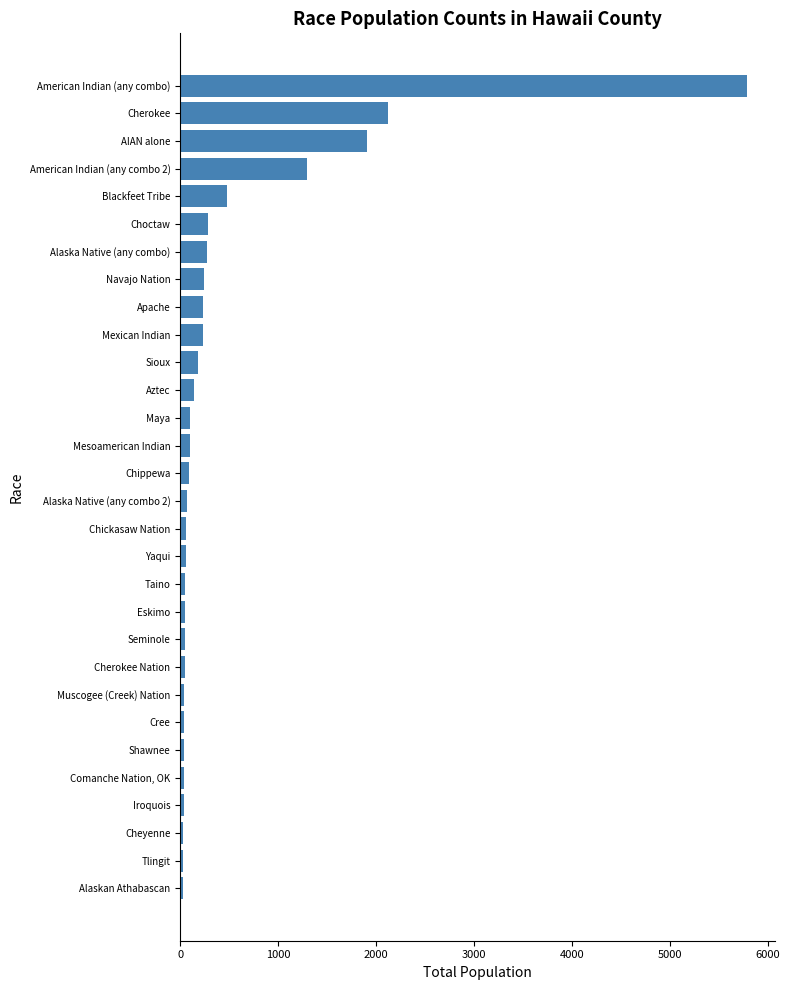

What is the sum of all values?

14140